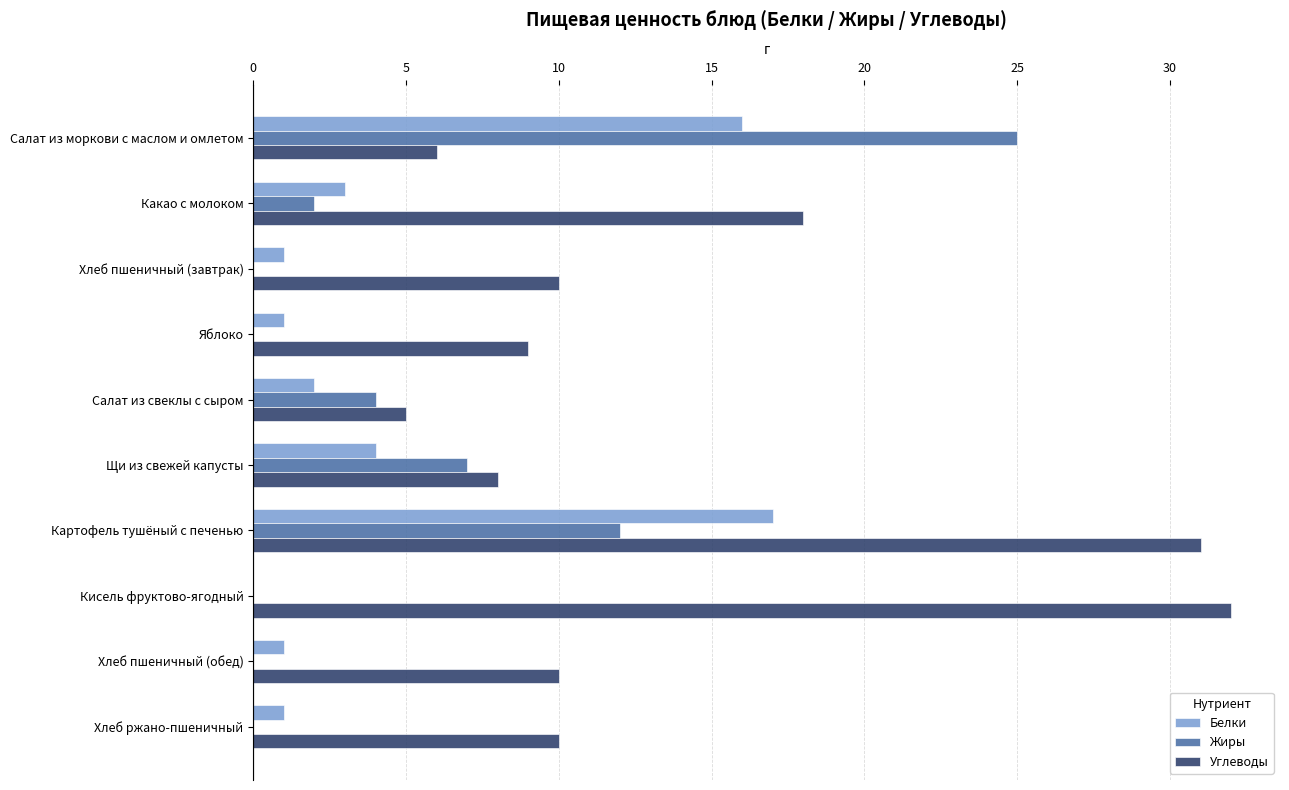

At which category does the chart reach its peak across all series?

Кисель фруктово-ягодный